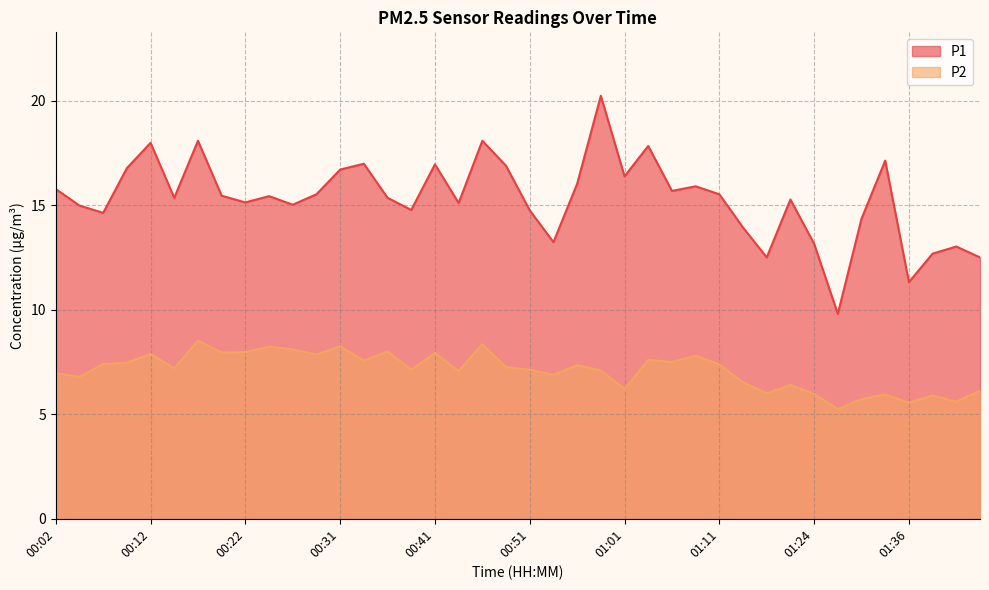

Reading left to right, transcribe all the data shown in this chart.

P1: 00:02=15.8	00:04=15.0	00:07=14.6	00:09=16.8	00:12=18.0	00:14=15.3	00:17=18.1	00:19=15.4	00:22=15.1	00:24=15.4	00:26=15.0	00:29=15.5	00:31=16.7	00:34=17.0	00:36=15.3	00:39=14.8	00:41=16.9	00:44=15.1	00:46=18.1	00:48=16.9	00:51=14.8	00:53=13.2	00:56=16.0	00:58=20.2	01:01=16.4	01:03=17.8	01:06=15.7	01:09=15.9	01:11=15.5	01:14=13.9	01:16=12.5	01:21=15.3	01:24=13.2	01:29=9.8	01:31=14.3	01:34=17.1	01:36=11.3	01:39=12.7	01:41=13.0	01:44=12.5
P2: 00:02=7.0	00:04=6.8	00:07=7.4	00:09=7.5	00:12=7.9	00:14=7.2	00:17=8.5	00:19=8.0	00:22=8.0	00:24=8.2	00:26=8.1	00:29=7.8	00:31=8.2	00:34=7.6	00:36=8.0	00:39=7.1	00:41=7.9	00:44=7.1	00:46=8.3	00:48=7.2	00:51=7.1	00:53=6.9	00:56=7.3	00:58=7.1	01:01=6.2	01:03=7.6	01:06=7.5	01:09=7.8	01:11=7.4	01:14=6.5	01:16=6.0	01:21=6.4	01:24=6.0	01:29=5.2	01:31=5.7	01:34=6.0	01:36=5.5	01:39=5.9	01:41=5.6	01:44=6.1